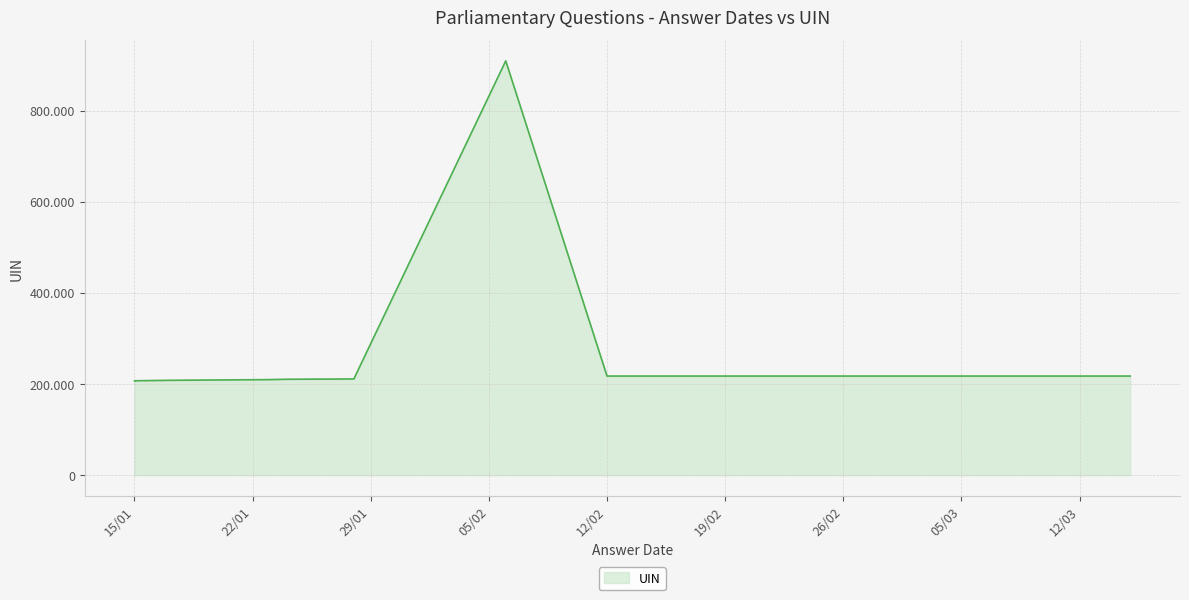

What is the difference between the maximum and minimum values?

701799